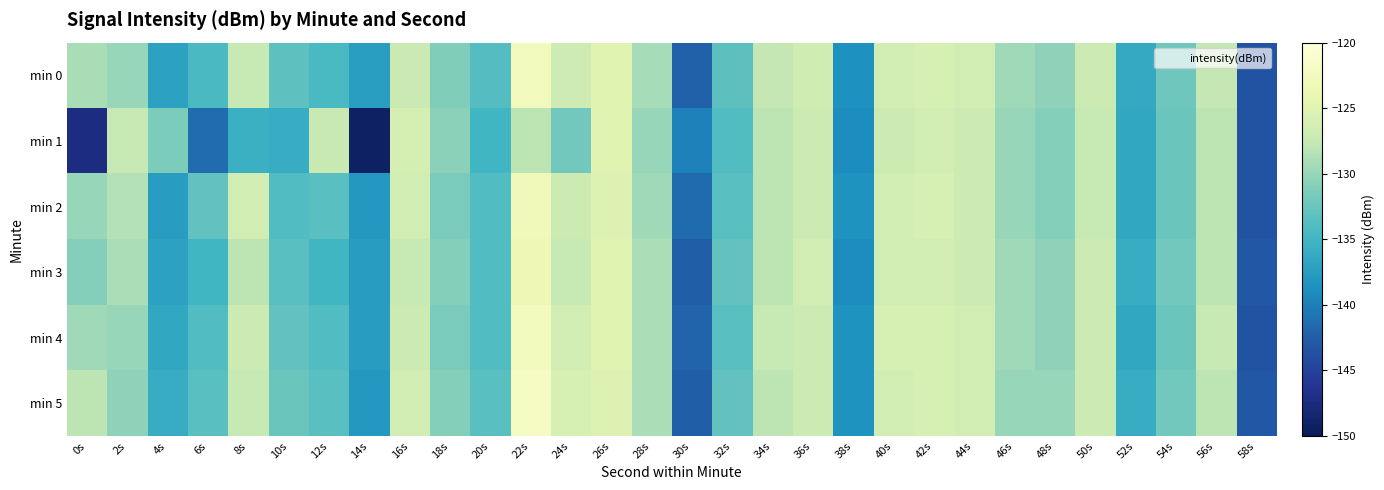

Reading right to left, extract all data points from this chart.

min 0: 58s=-143.3	56s=-127.6	54s=-132.2	52s=-136.2	50s=-127.0	48s=-130.5	46s=-129.6	44s=-126.5	42s=-126.1	40s=-126.3	38s=-138.6	36s=-126.8	34s=-127.7	32s=-133.3	30s=-142.2	28s=-129.2	26s=-125.0	24s=-126.8	22s=-122.7	20s=-133.8	18s=-131.2	16s=-127.0	14s=-137.4	12s=-134.4	10s=-133.2	8s=-127.4	6s=-134.4	4s=-137.0	2s=-130.0	0s=-129.1
min 1: 58s=-143.5	56s=-128.0	54s=-132.5	52s=-136.5	50s=-127.5	48s=-131.0	46s=-130.0	44s=-127.0	42s=-126.5	40s=-127.0	38s=-139.0	36s=-127.0	34s=-128.0	32s=-134.0	30s=-140.0	28s=-130.0	26s=-125.0	24s=-132.0	22s=-128.0	20s=-135.0	18s=-130.6	16s=-126.1	14s=-149.3	12s=-127.4	10s=-136.0	8s=-135.5	6s=-141.4	4s=-131.4	2s=-127.4	0s=-147.3
min 2: 58s=-143.5	56s=-128.0	54s=-132.5	52s=-136.5	50s=-127.5	48s=-131.0	46s=-130.0	44s=-127.0	42s=-126.0	40s=-126.5	38s=-138.5	36s=-127.0	34s=-128.0	32s=-133.5	30s=-141.5	28s=-129.5	26s=-125.5	24s=-127.0	22s=-123.0	20s=-134.0	18s=-131.5	16s=-126.5	14s=-138.0	12s=-133.5	10s=-134.0	8s=-126.5	6s=-133.0	4s=-137.5	2s=-128.5	0s=-130.0
min 3: 58s=-143.0	56s=-128.0	54s=-132.0	52s=-136.0	50s=-127.0	48s=-130.5	46s=-129.5	44s=-127.0	42s=-126.5	40s=-126.5	38s=-139.0	36s=-126.5	34s=-128.0	32s=-133.0	30s=-142.5	28s=-129.0	26s=-125.0	24s=-127.5	22s=-123.5	20s=-134.0	18s=-131.0	16s=-127.5	14s=-137.5	12s=-135.0	10s=-133.5	8s=-128.0	6s=-135.0	4s=-137.0	2s=-129.0	0s=-131.0
min 4: 58s=-143.5	56s=-127.5	54s=-132.5	52s=-136.5	50s=-127.0	48s=-130.5	46s=-129.5	44s=-126.5	42s=-126.0	40s=-126.0	38s=-138.5	36s=-127.0	34s=-127.5	32s=-133.5	30s=-142.0	28s=-129.0	26s=-125.0	24s=-126.5	22s=-122.5	20s=-134.0	18s=-131.5	16s=-127.0	14s=-137.5	12s=-134.0	10s=-133.0	8s=-127.0	6s=-134.0	4s=-136.5	2s=-130.0	0s=-129.5
min 5: 58s=-143.0	56s=-128.0	54s=-132.0	52s=-136.0	50s=-127.0	48s=-130.0	46s=-130.0	44s=-126.5	42s=-126.0	40s=-126.5	38s=-138.5	36s=-127.0	34s=-128.0	32s=-133.0	30s=-142.5	28s=-129.0	26s=-125.5	24s=-126.0	22s=-122.0	20s=-133.5	18s=-131.0	16s=-126.5	14s=-138.0	12s=-133.5	10s=-132.5	8s=-127.5	6s=-133.5	4s=-136.0	2s=-130.5	0s=-128.0